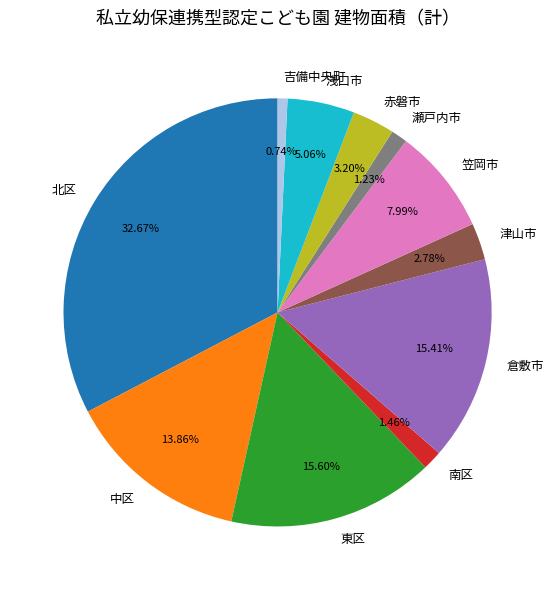

Which category has the biggest portion of the pie?

北区